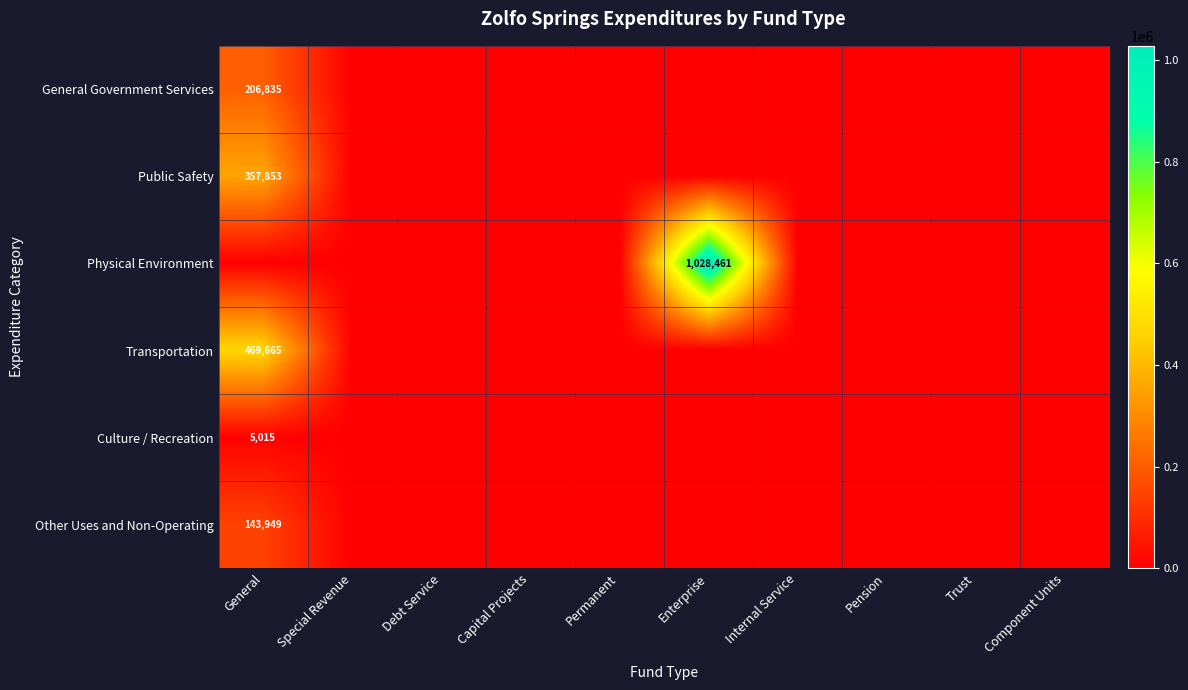

What value does the Physical Environment series have at Enterprise, to the nearest 10?

1028460